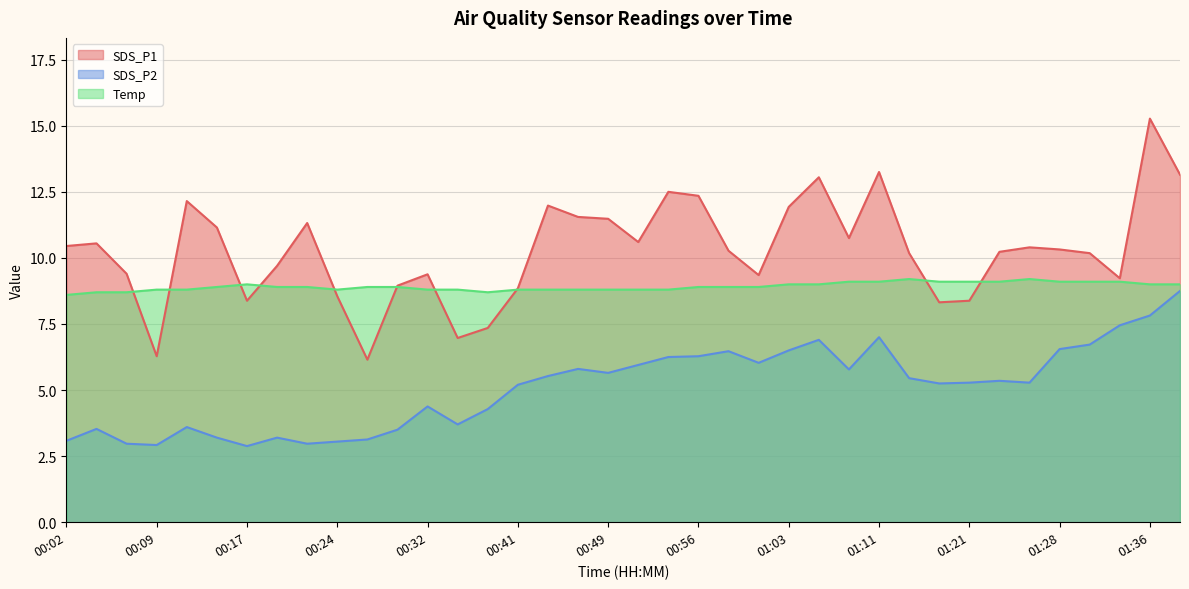

What is the difference between the highest and lowest values at 01:11?

6.2